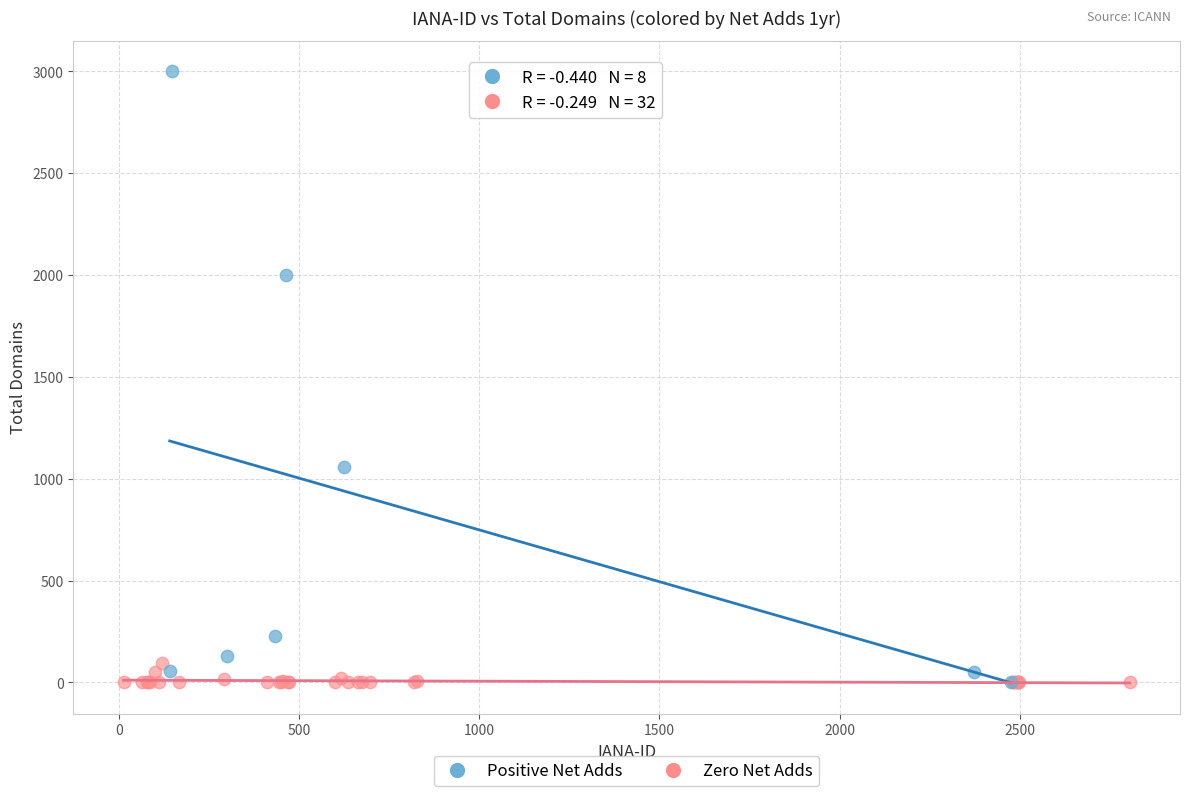

Which series has the largest Y range (max minus min)?

Positive Net Adds